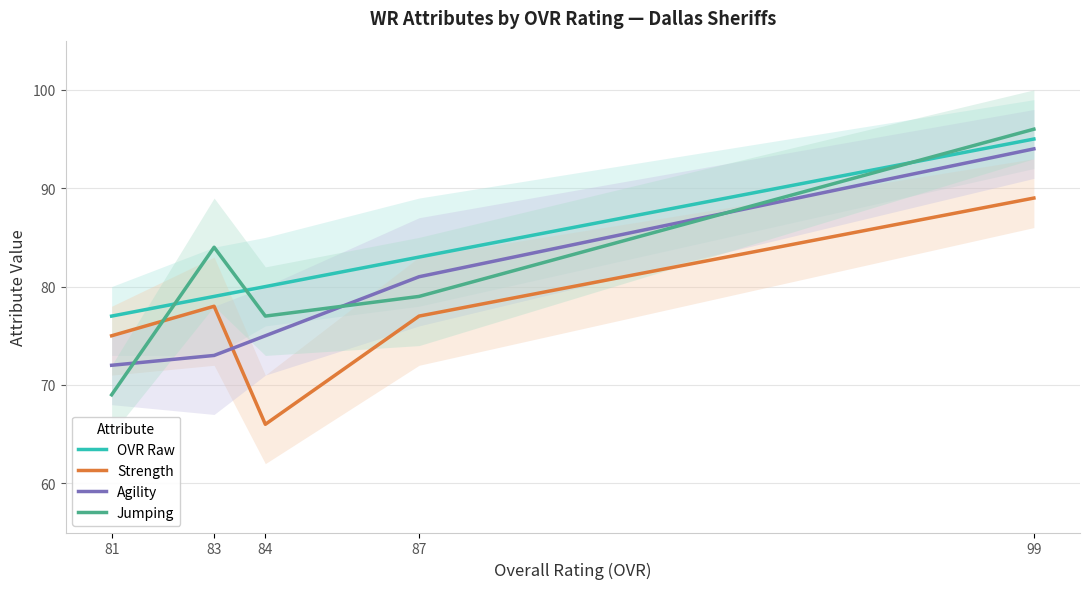

At how many categories does at least one series exceed 70?

5